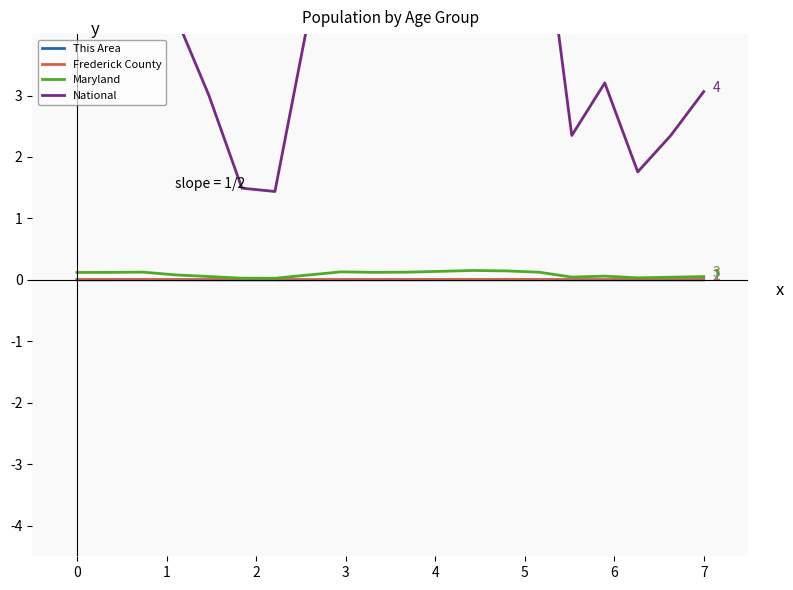

How many categories are shown in the chart?

20